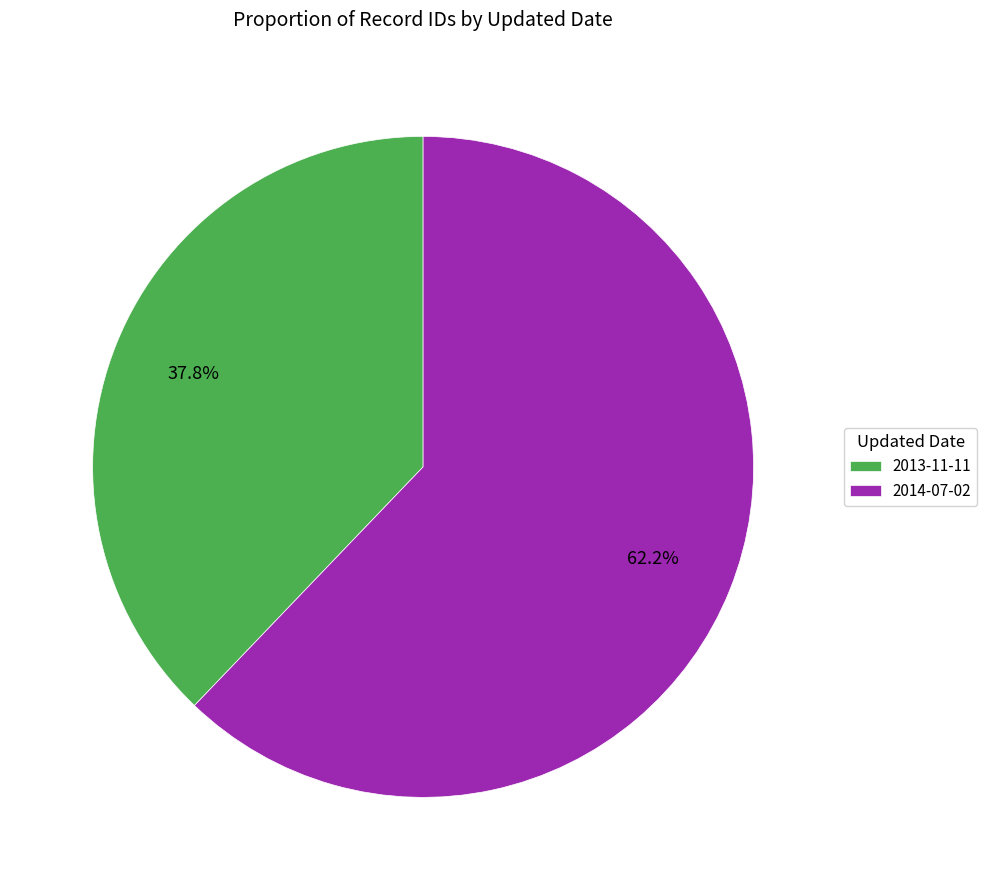

The 2013-11-11 slice represents 38% of the pie. True or false?

True